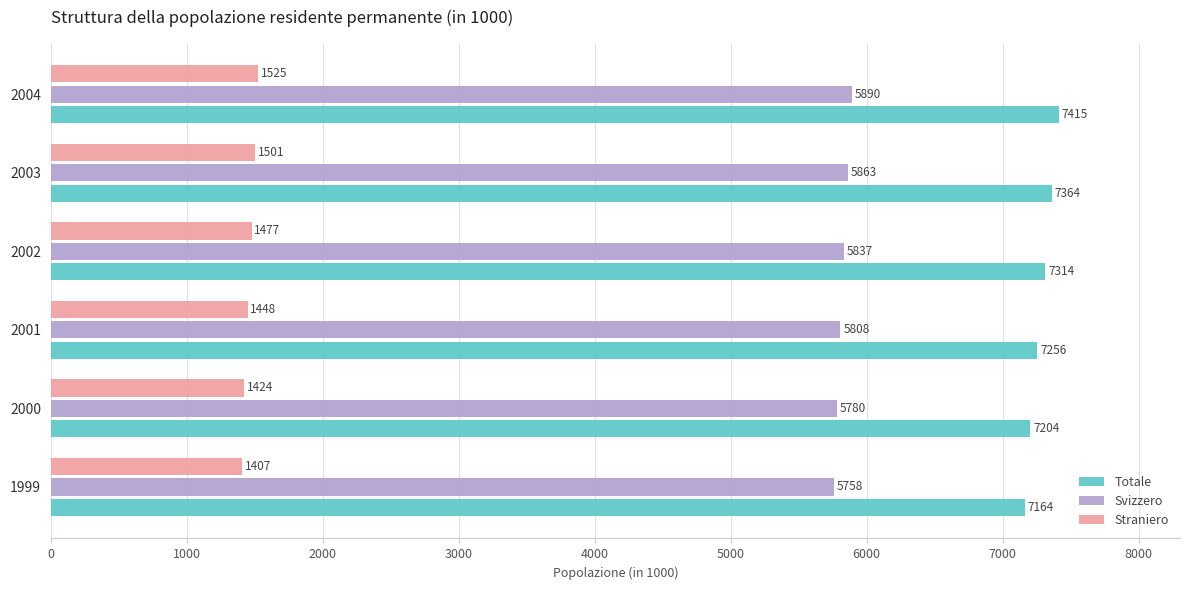

List the series in order of their overall mean, lowest first.

Straniero, Svizzero, Totale